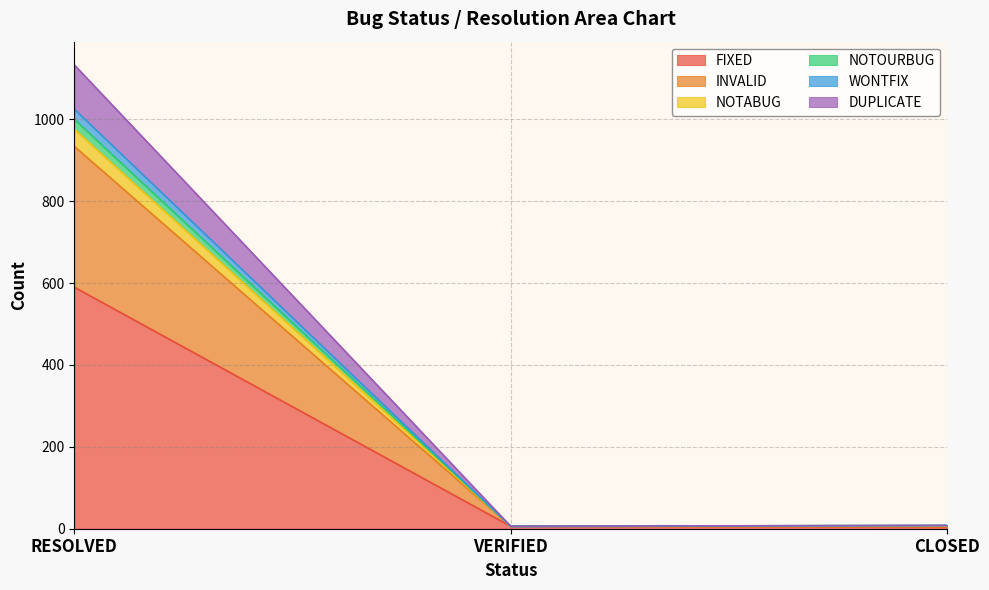

What is the label of the 2nd point from the right?

VERIFIED